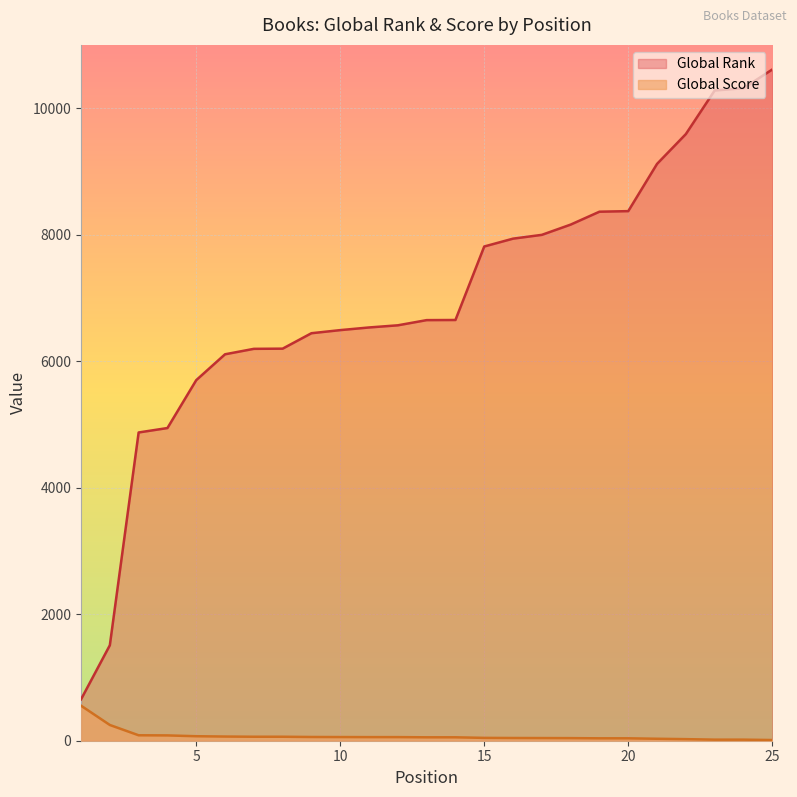

True or false: Global Rank and Global Score intersect in this chart.

False